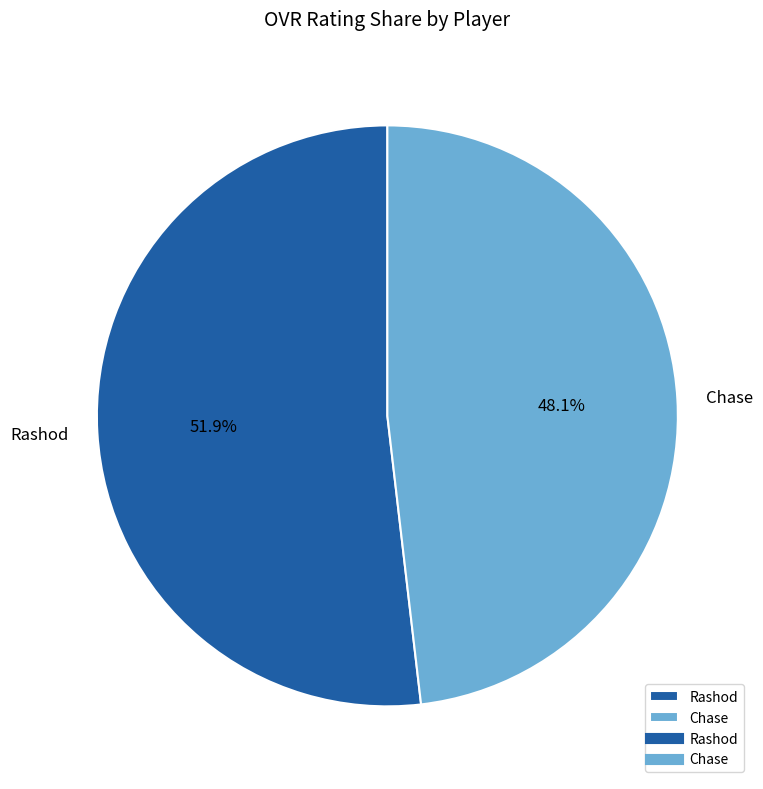

What is the ratio of the value at Rashod to the value at Chase?

1.1